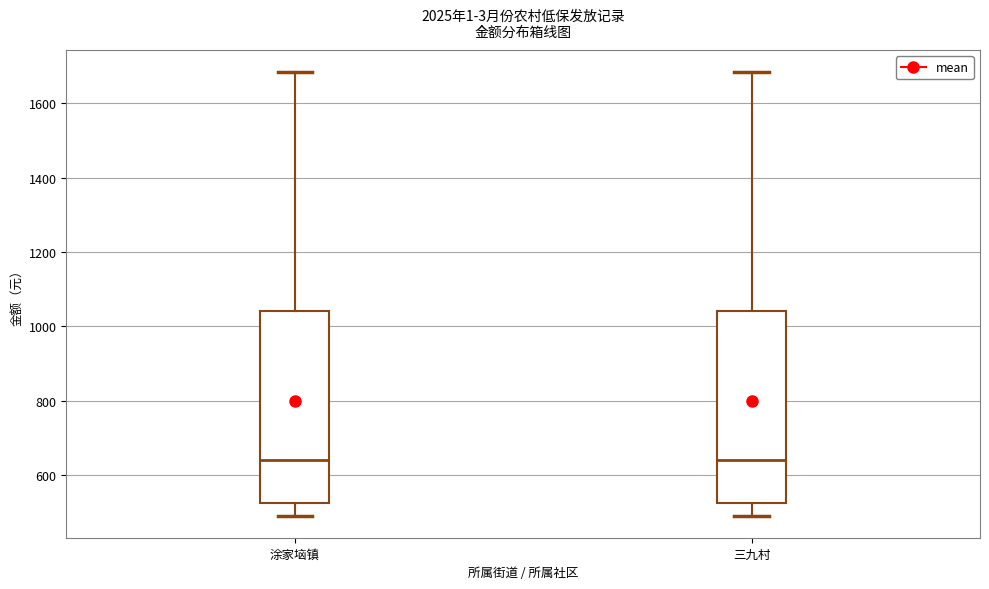

Where does the lower whisker of the box for 三九村 end on the y-axis? The values are not printed on the chart, so give them approximately, as read against the axis.

500